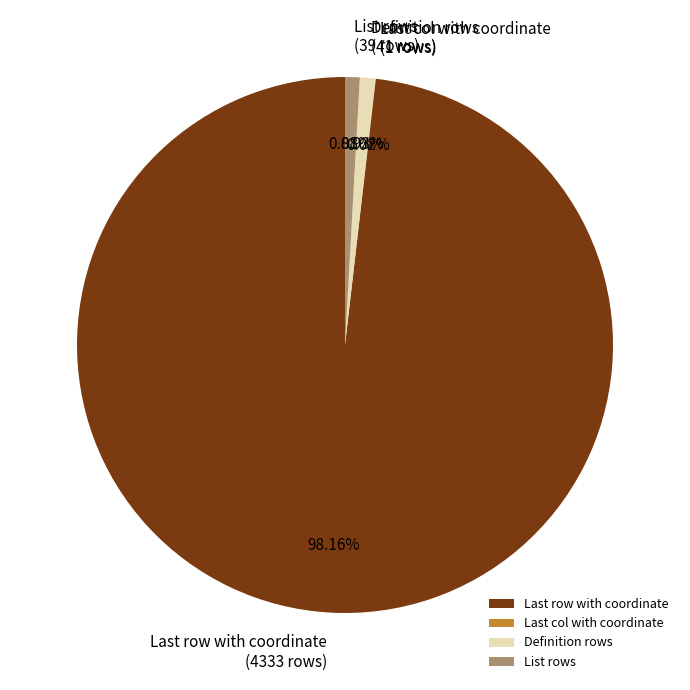

Which slice is the largest?

Last row with coordinate